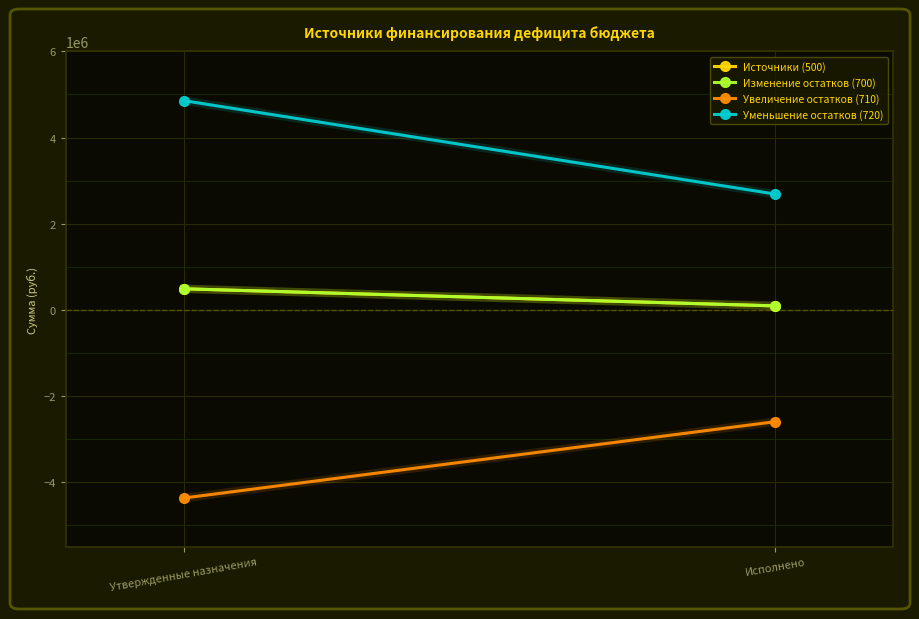

What value does the Увеличение остатков (710) series have at Утвержденные назначения?

-4366781.8